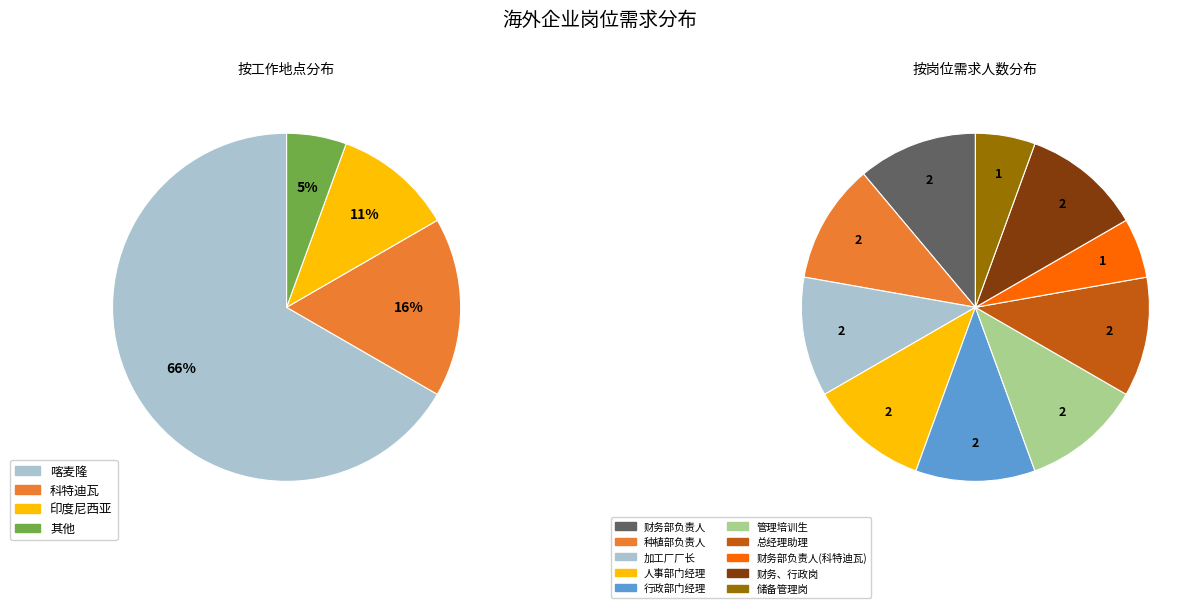

How many segments does this pie chart have?

10